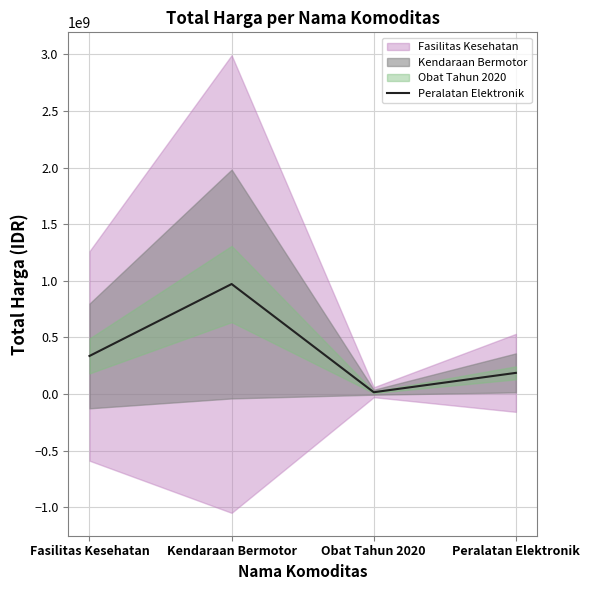

How many points are lower than both their immediate neighbors (excluding endpoints)?

1